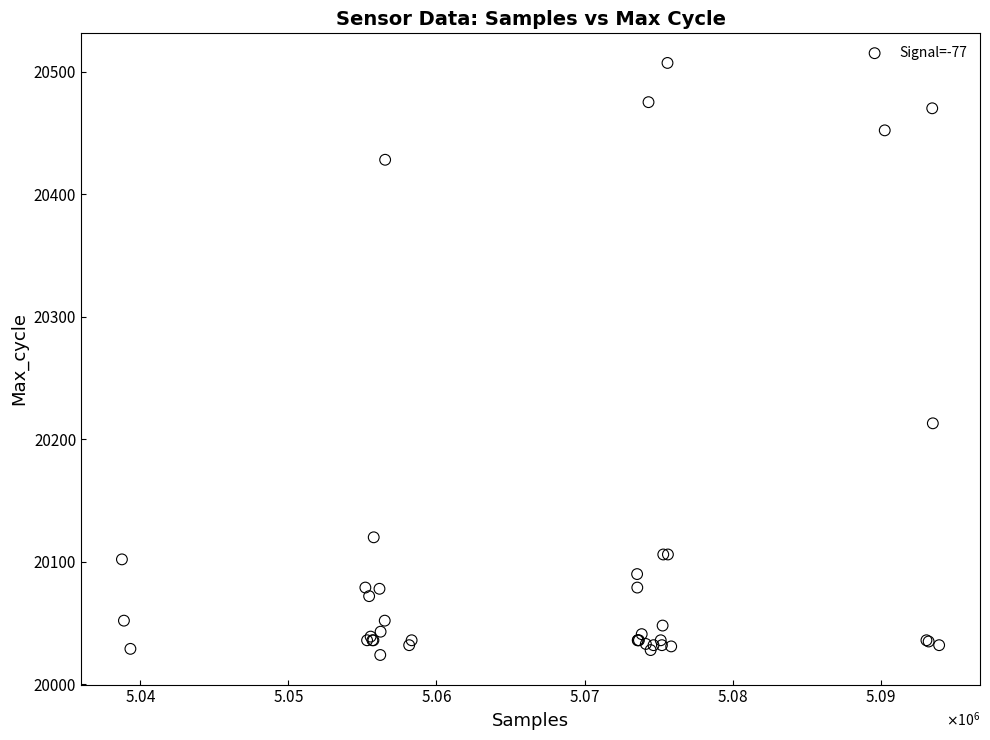

What Y value in the scatter plot is closest to 20265?

20213